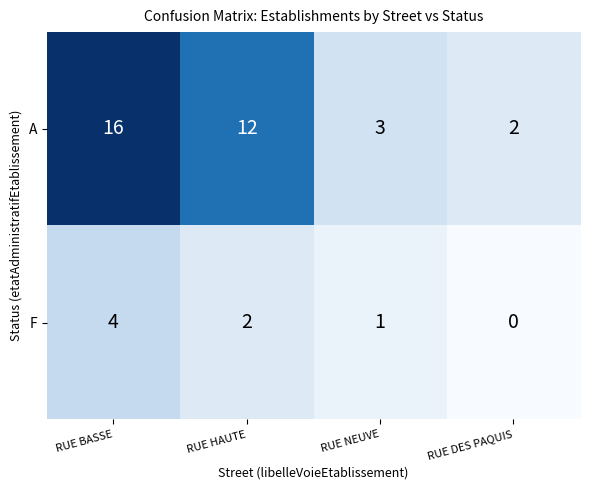

Which category has the lowest value across all series?

RUE DES PAQUIS